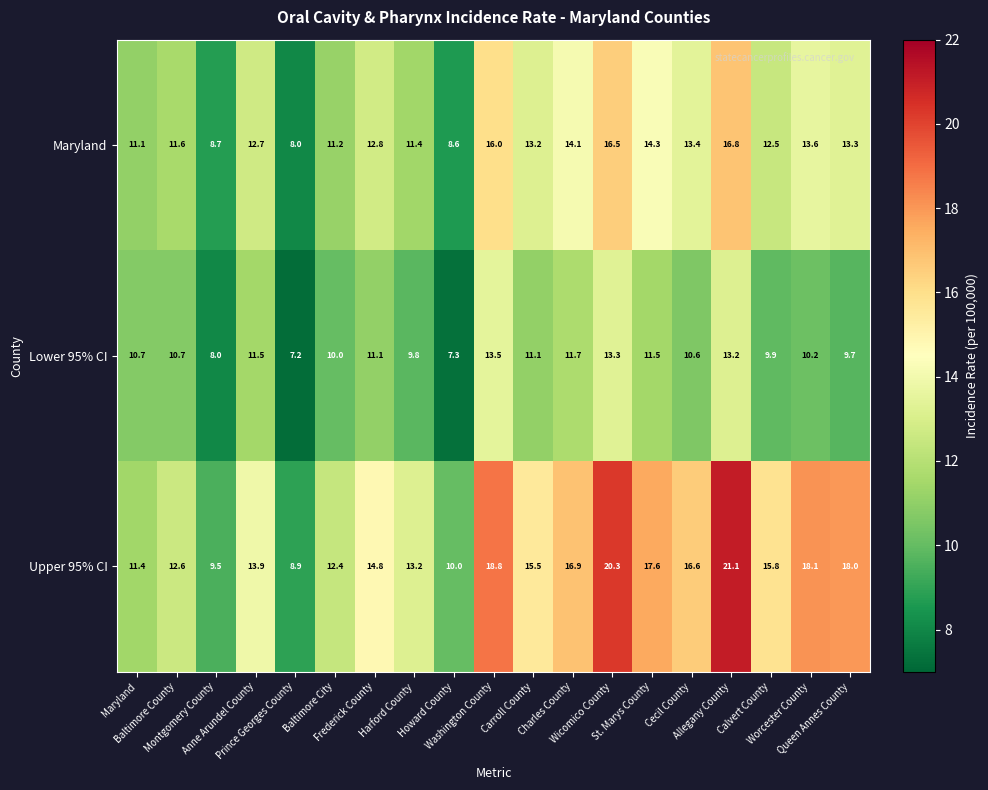

At how many categories does at least one series exceed 16?

8